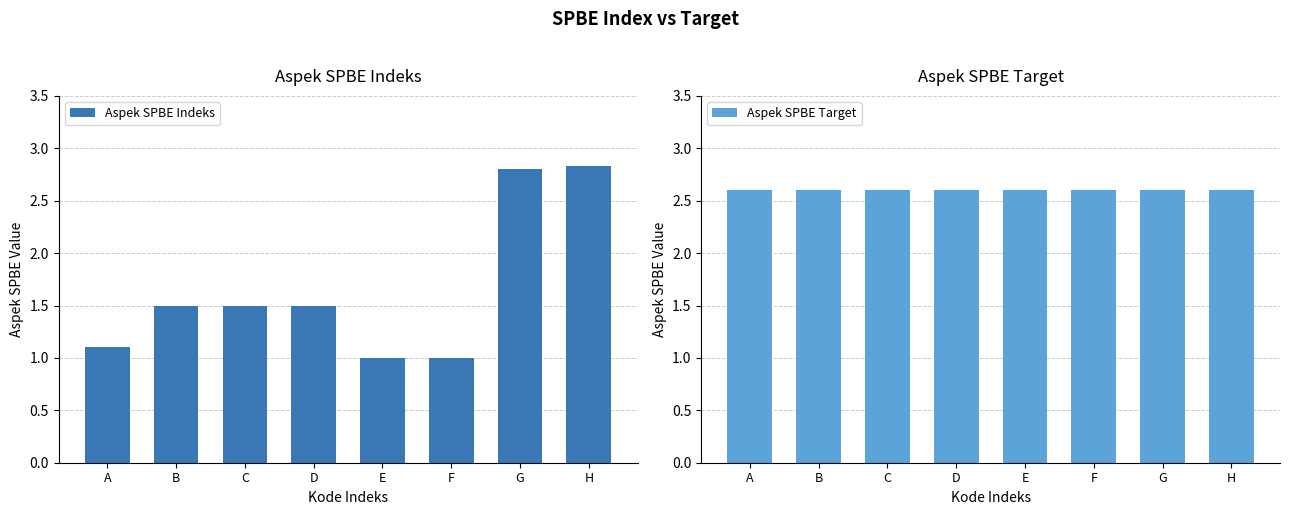

What are all the series names shown in the legend?

Aspek SPBE Indeks, Aspek SPBE Target